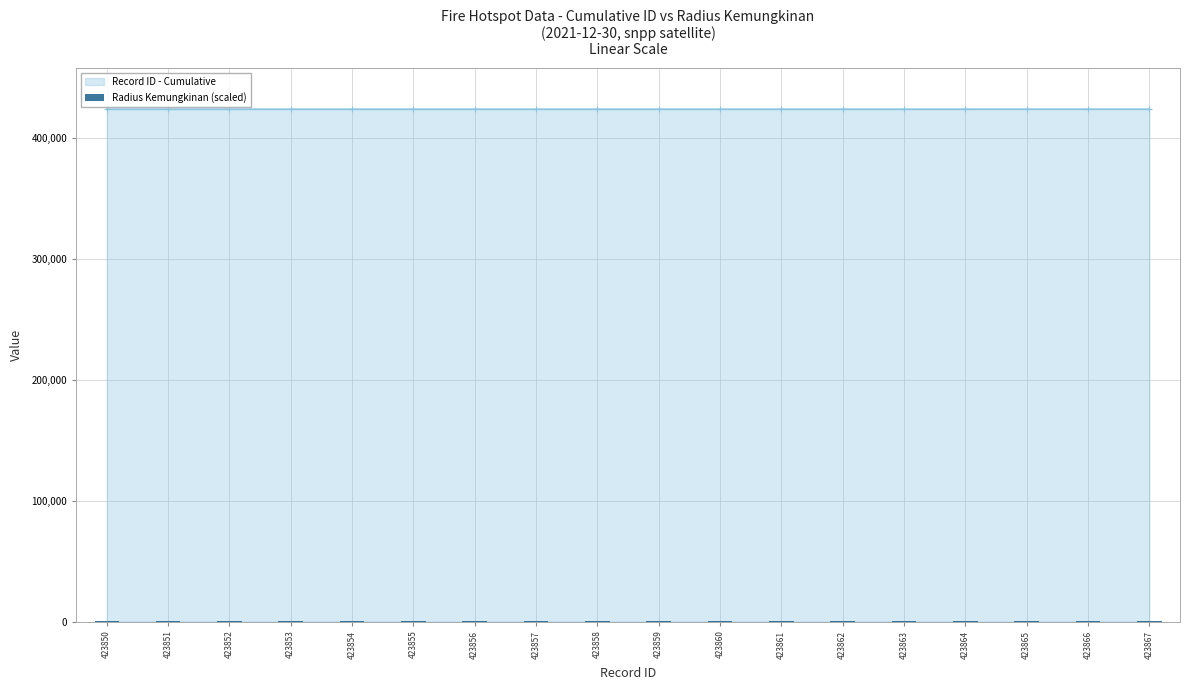

How many data points does each series have?

18